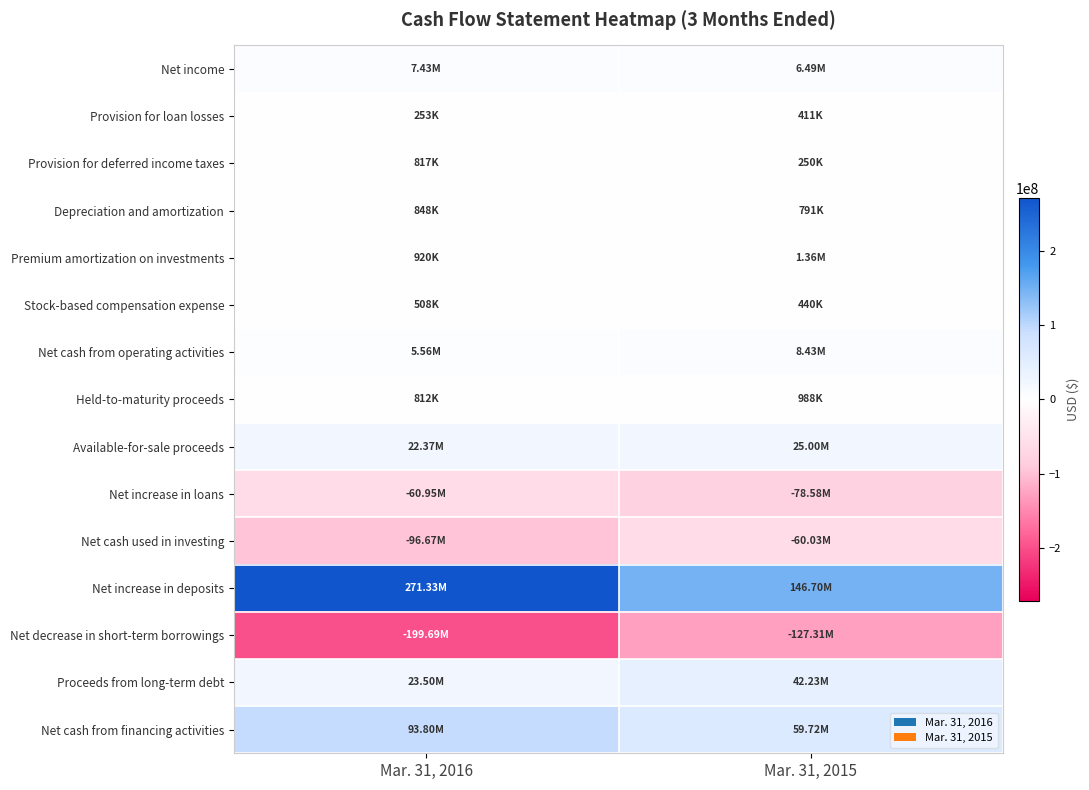

Reading left to right, what are all the values shown in this chart?

Net income: 7430000	6485000
Provision for loan losses: 253000	411000
Provision for deferred income taxes: 817000	250000
Depreciation and amortization: 848000	791000
Premium amortization on investments: 920000	1357000
Stock-based compensation expense: 508000	440000
Net cash from operating activities: 5559000	8434000
Held-to-maturity proceeds: 812000	988000
Available-for-sale proceeds: 22369000	25003000
Net increase in loans: -60954000	-78579000
Net cash used in investing: -96672000	-60030000
Net increase in deposits: 271328000	146697000
Net decrease in short-term borrowings: -199692000	-127308000
Proceeds from long-term debt: 23500000	42225000
Net cash from financing activities: 93799000	59724000